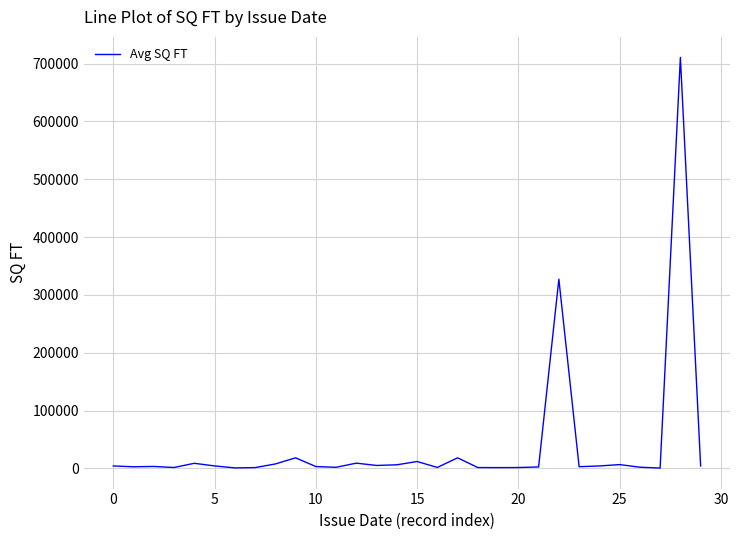

What is the difference between the maximum and minimum values?

710171